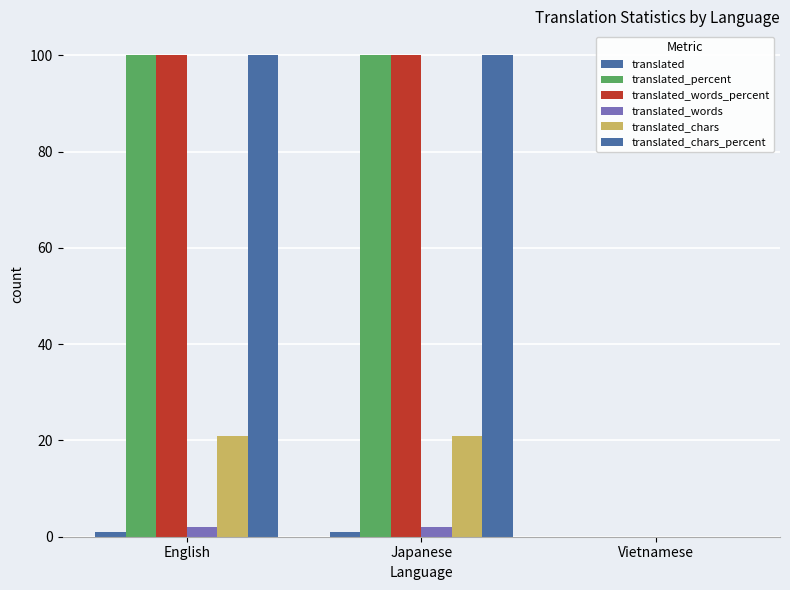

How many series are shown in this chart?

6